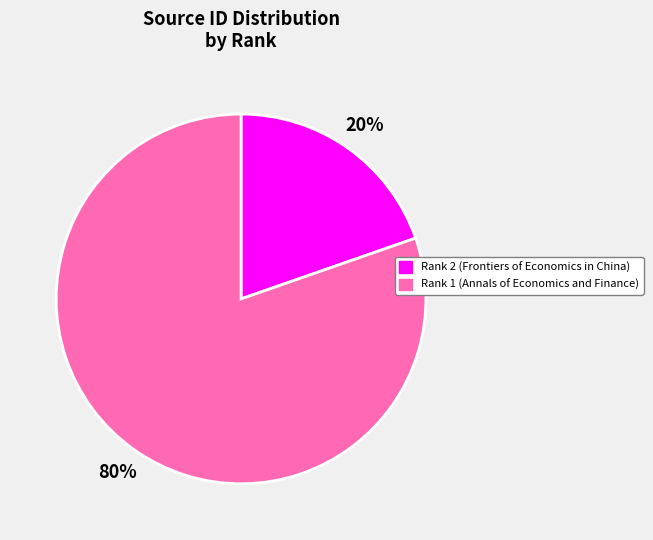

To the nearest percent, what portion does Rank 1 (Annals of Economics and Finance) represent?

80%